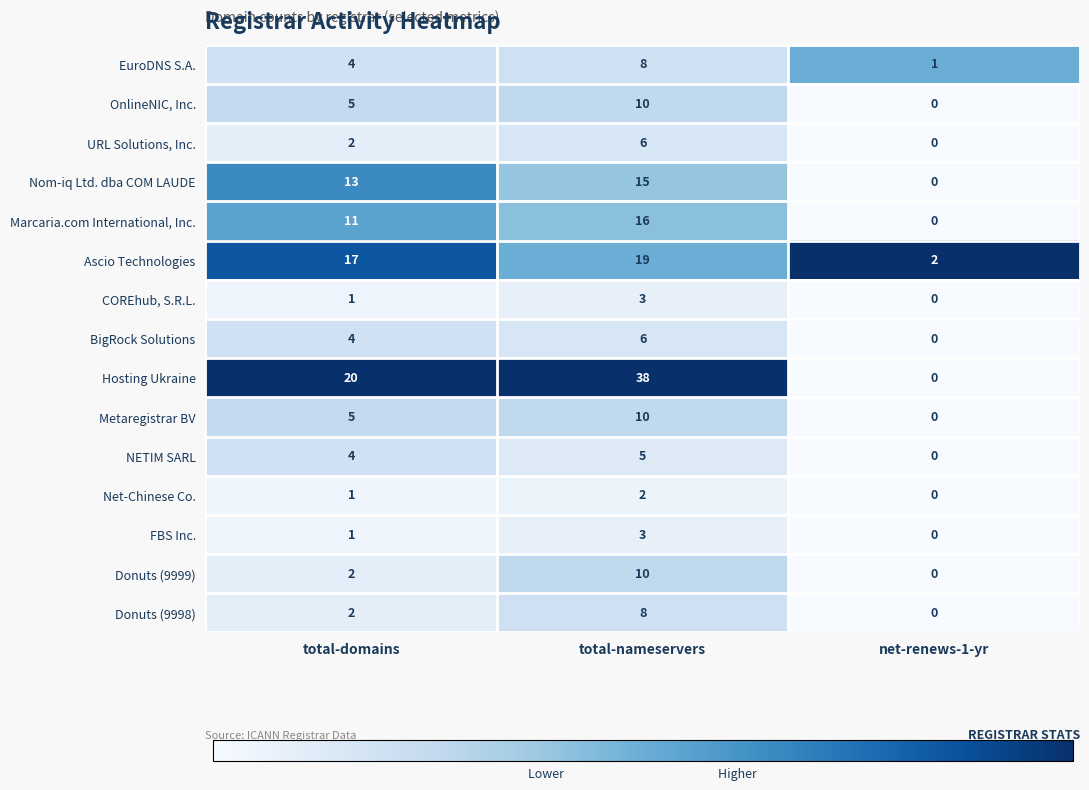

At which category does the chart reach its minimum across all series?

net-renews-1-yr